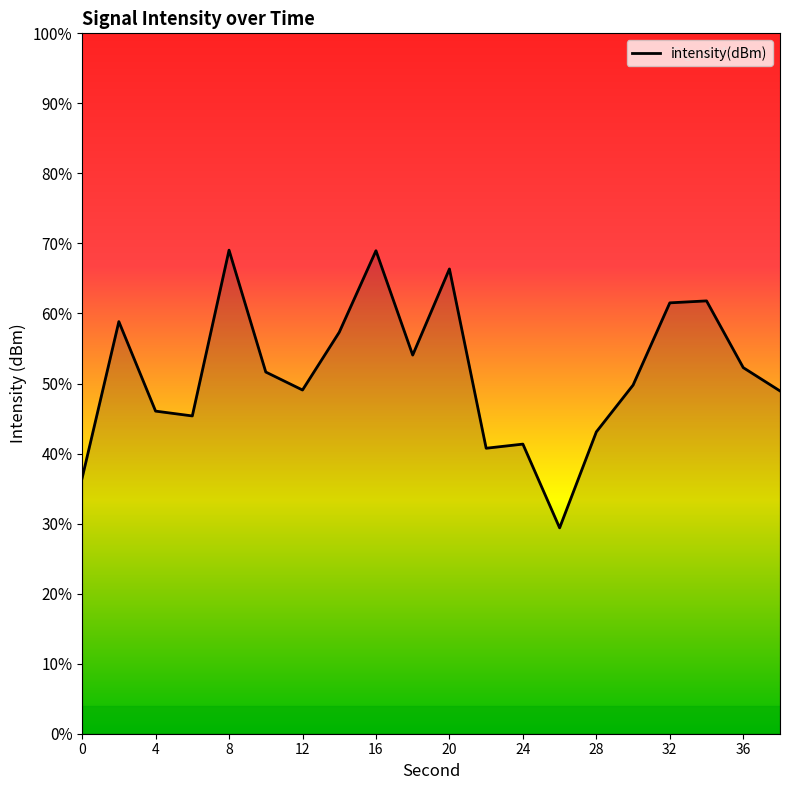

How many points are lower than both their immediate neighbors (excluding endpoints)?

5